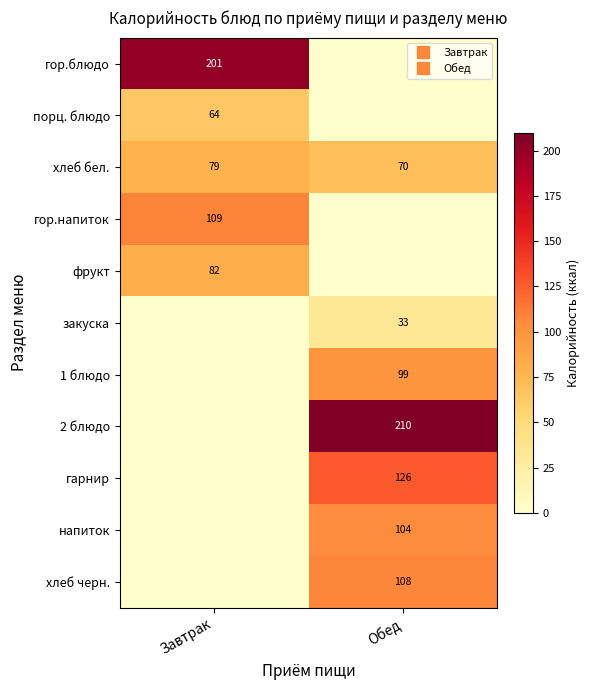

Which series has the largest range (max minus min)?

2 блюдо